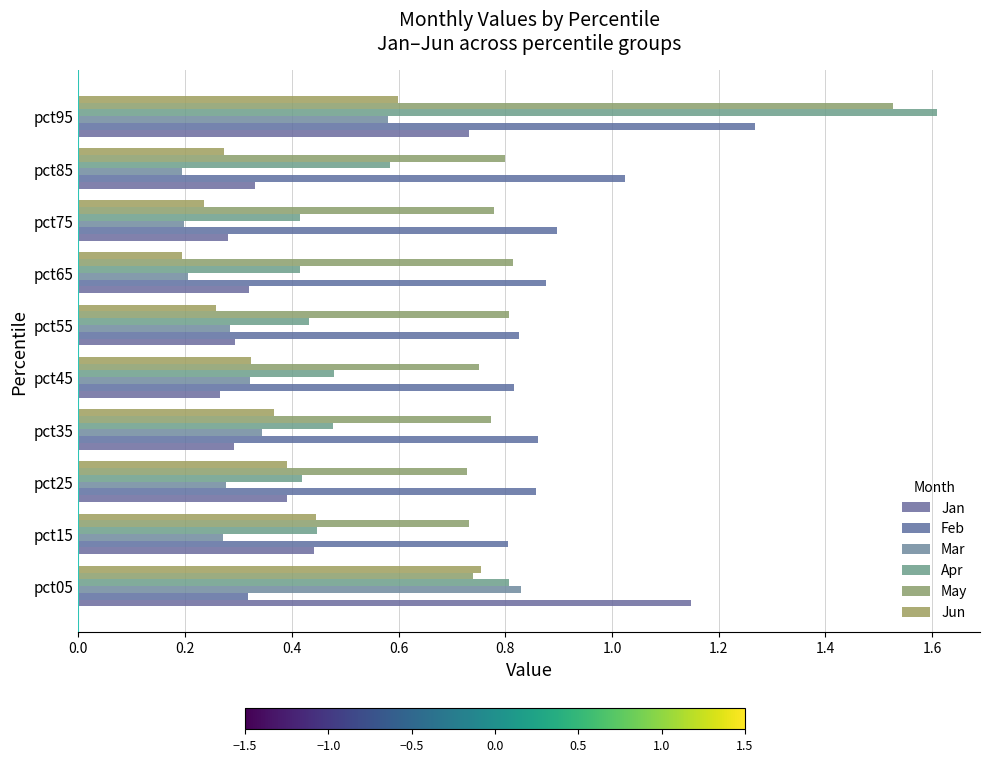

At which category is the sum across all series the highest?

pct95